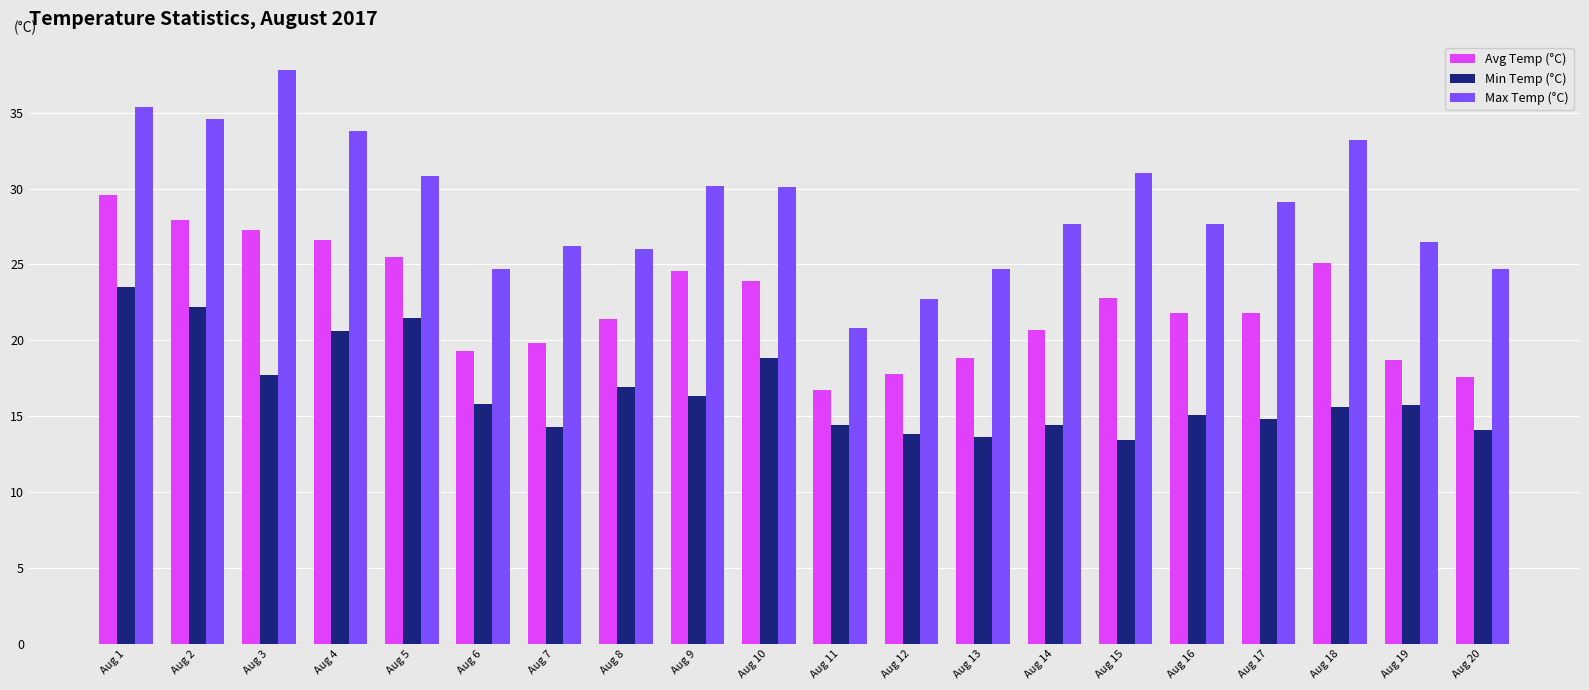

How many distinct data groups are displayed?

3